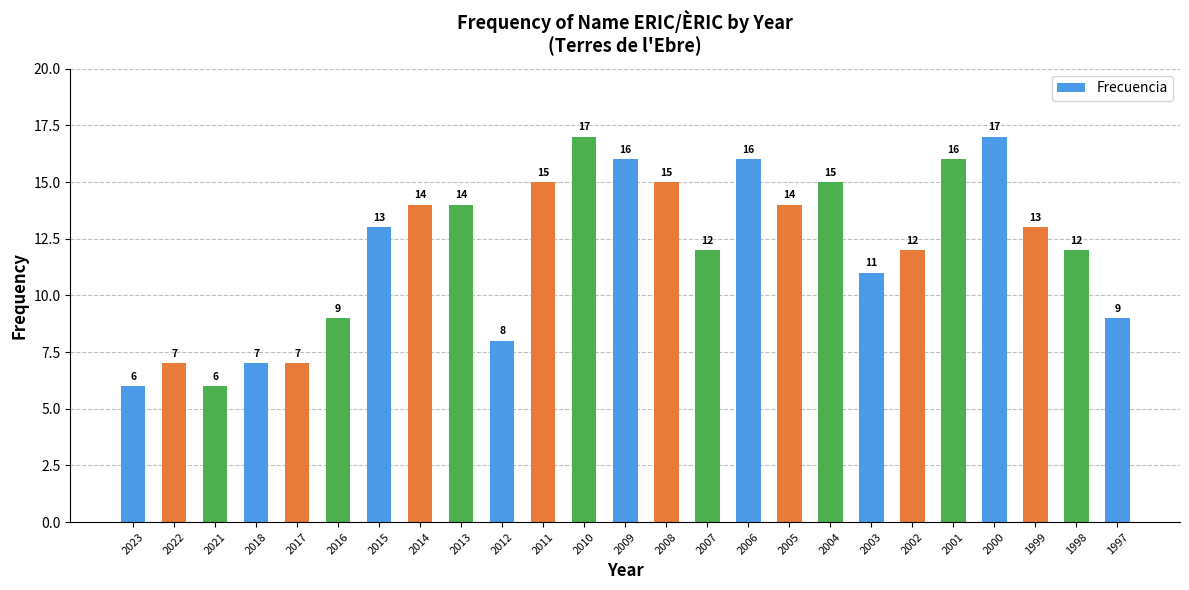

How many data points are less than 13?

12